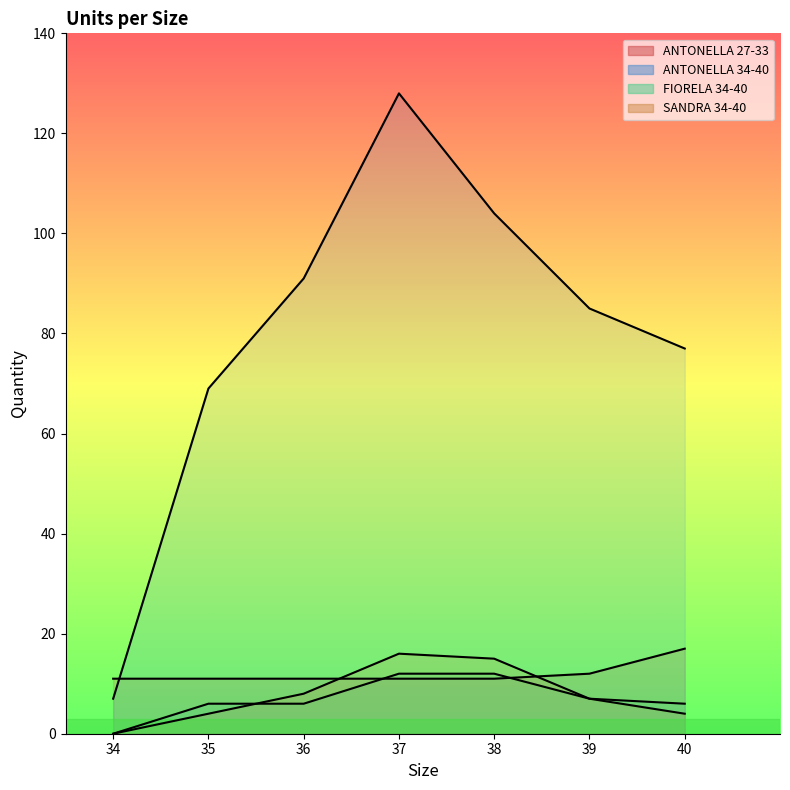

Read the FIORELA 34-40 value at 36, to the nearest 10.

10